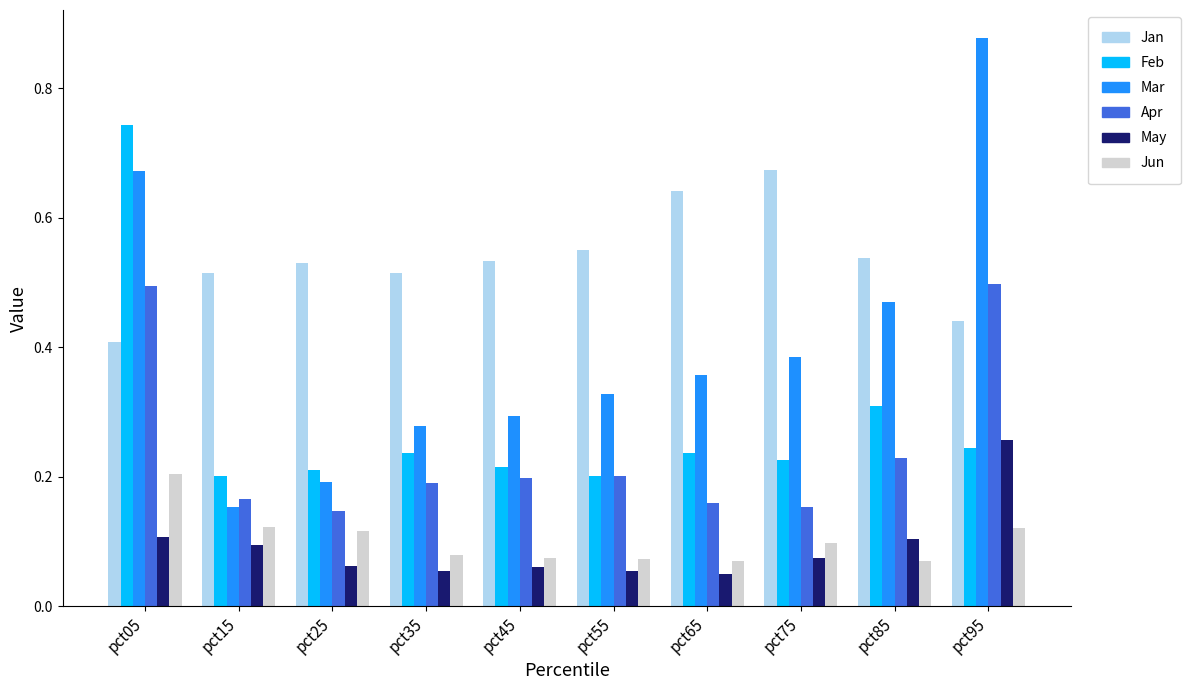

Count the Feb values in the range 0 to 1.

10